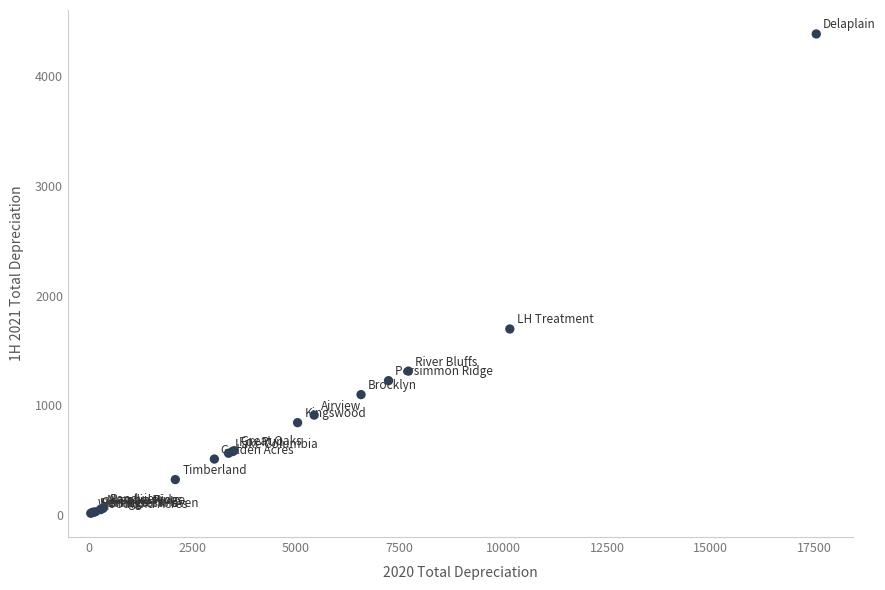

What Y value in the scatter plot is closest to 2201?

1696.3